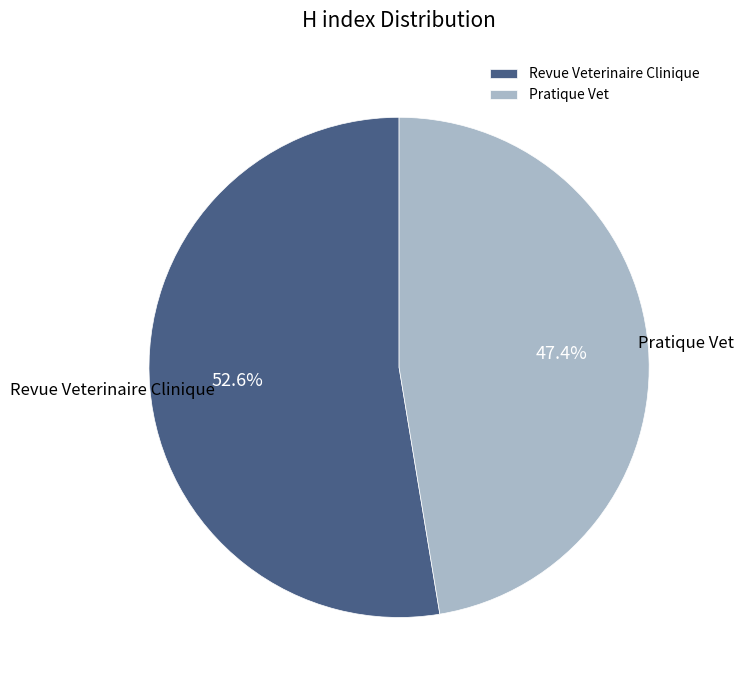

Rank the categories by value from highest to lowest.

Revue Veterinaire Clinique, Pratique Vet